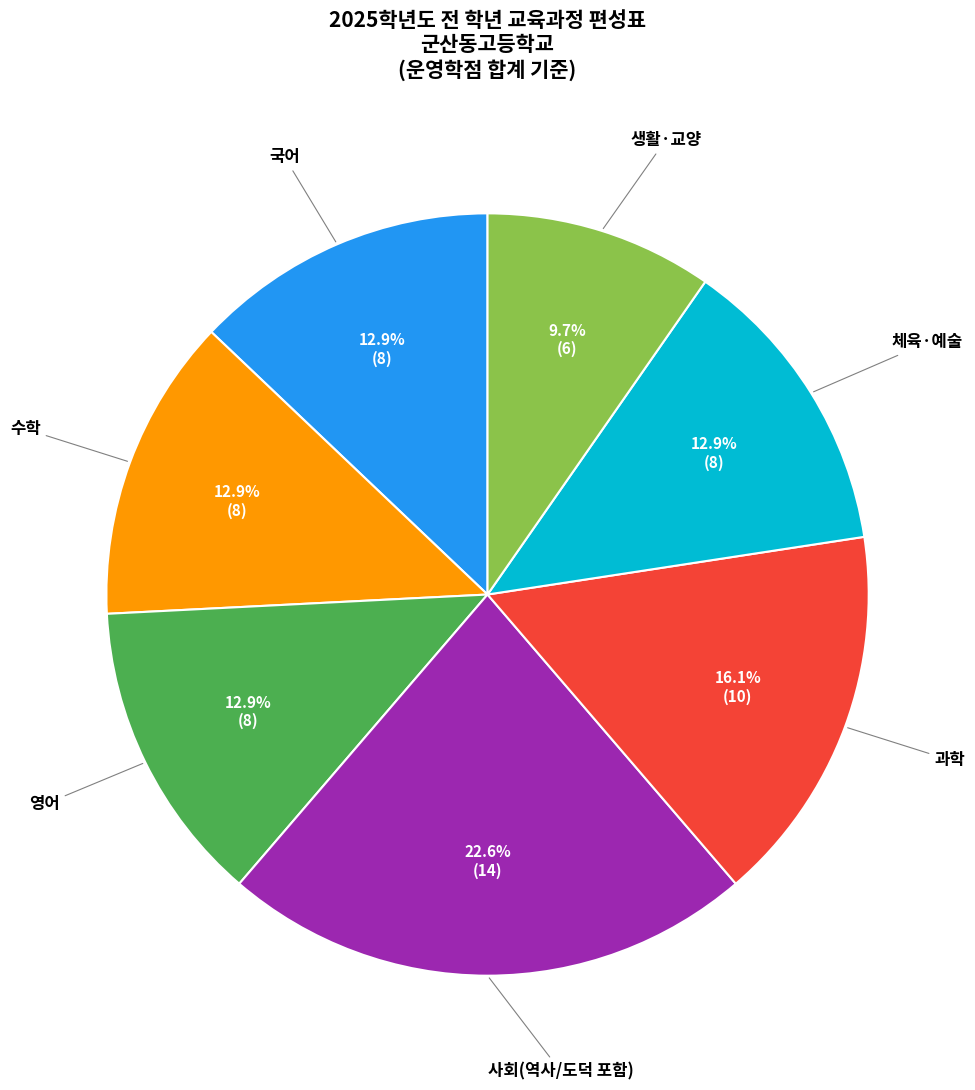

Does any single category account for the majority?

No